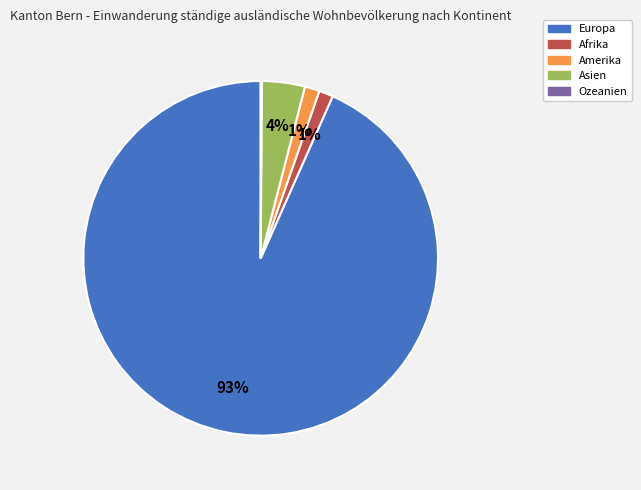

Which category accounts for the majority?

Europa